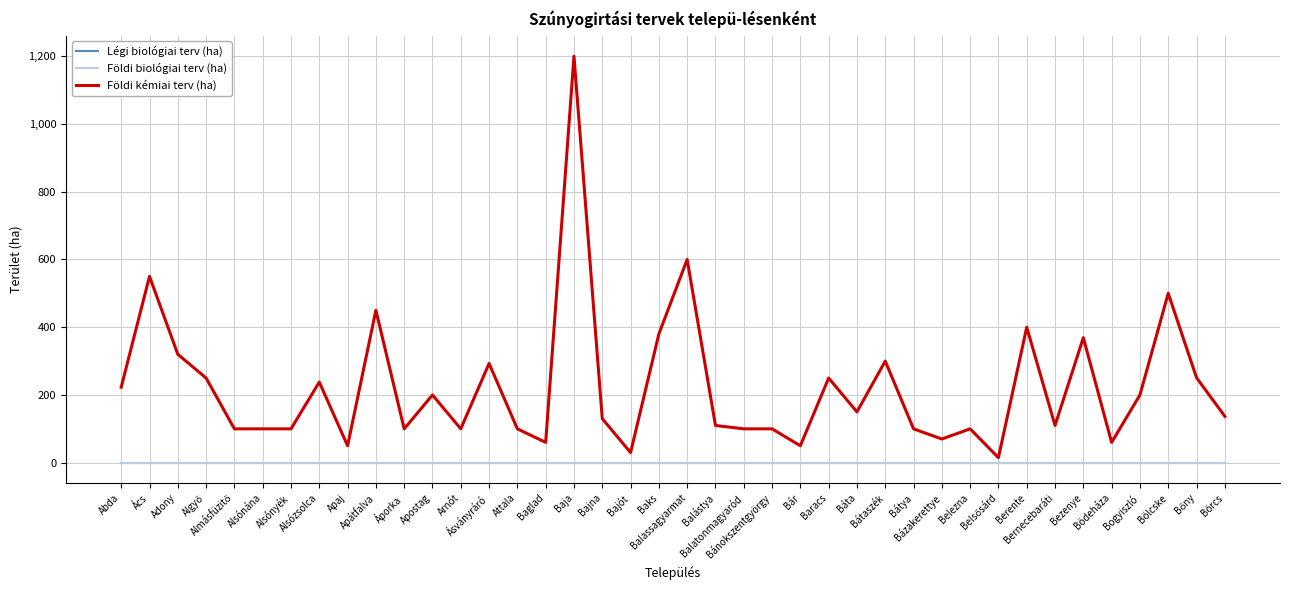

Does the chart have visible grid lines?

Yes